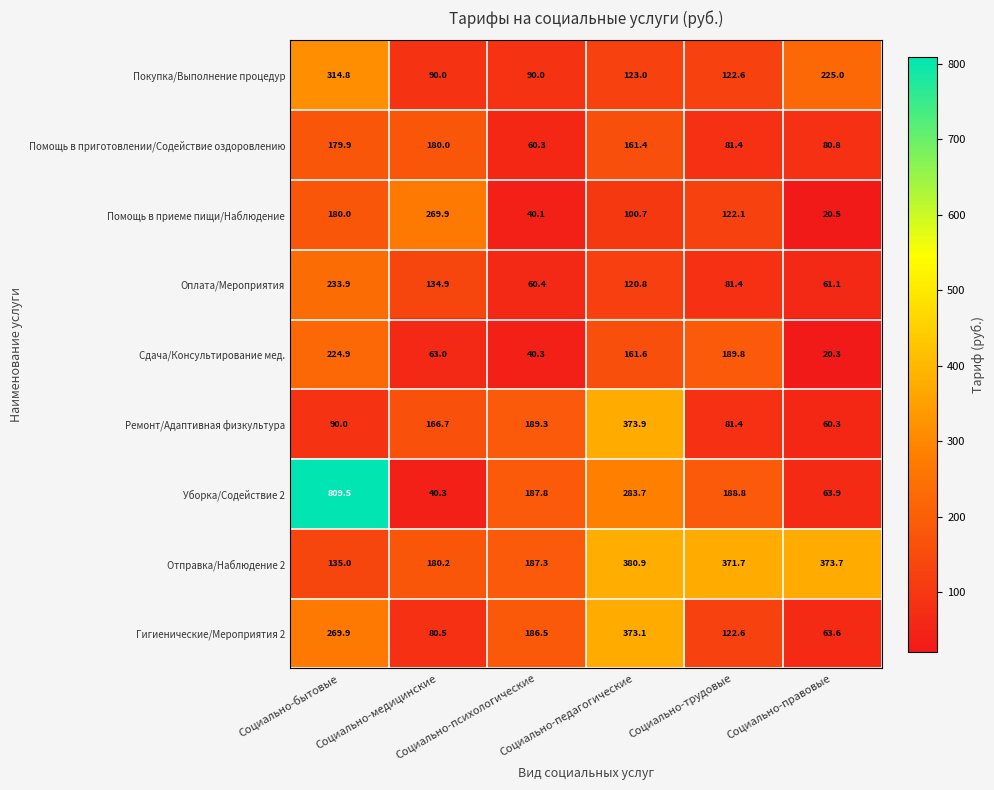

How many categories are shown in the chart?

6